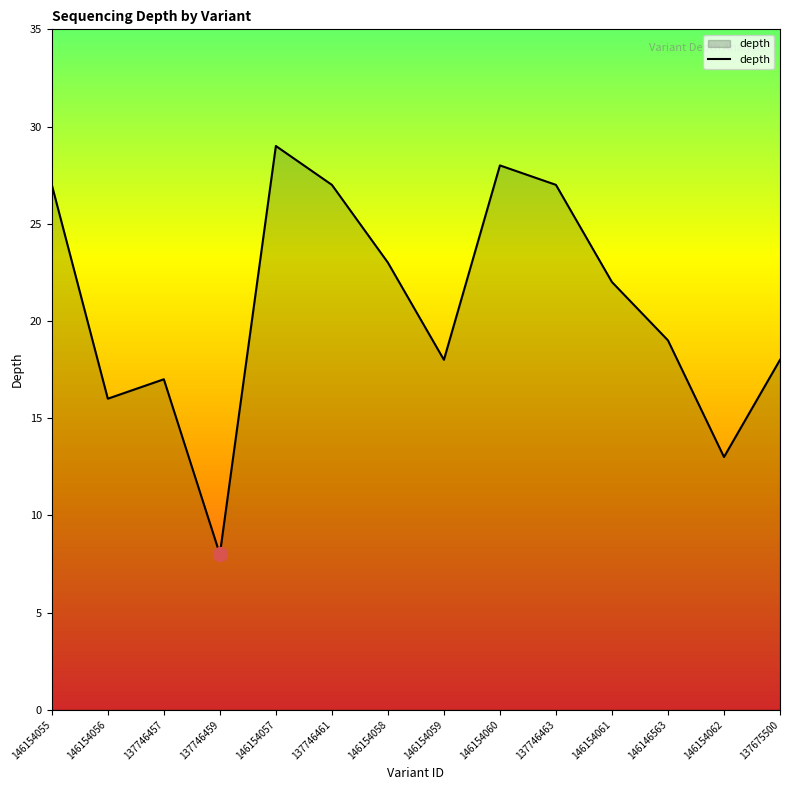

Which has a higher value, 146154060 or 146154059?

146154060